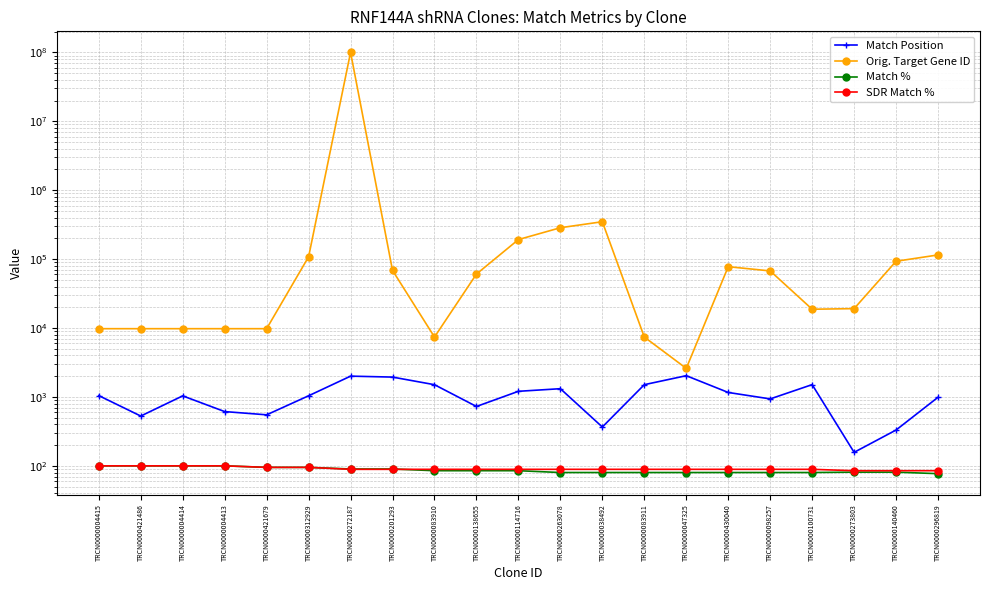

The Orig. Target Gene ID series shows 19122 at TRCN0000273803. True or false?

True